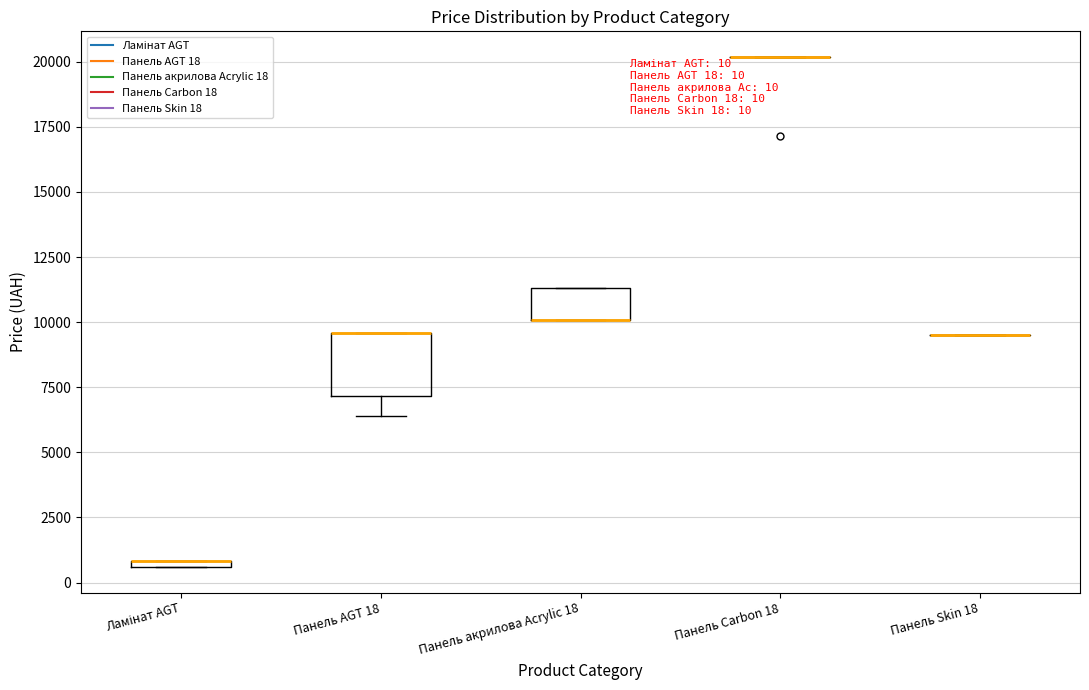

Which box is the tallest, from its lower edge to its upper edge?

Панель AGT 18